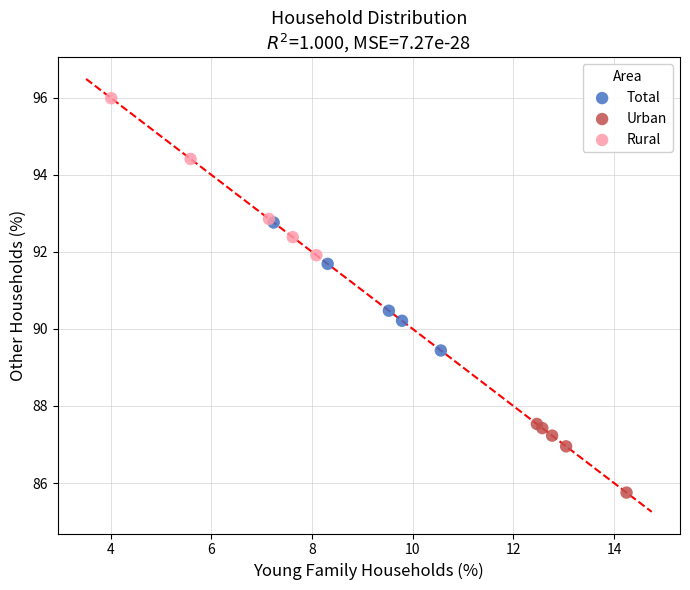

Which series reaches the maximum Y coordinate?

Rural